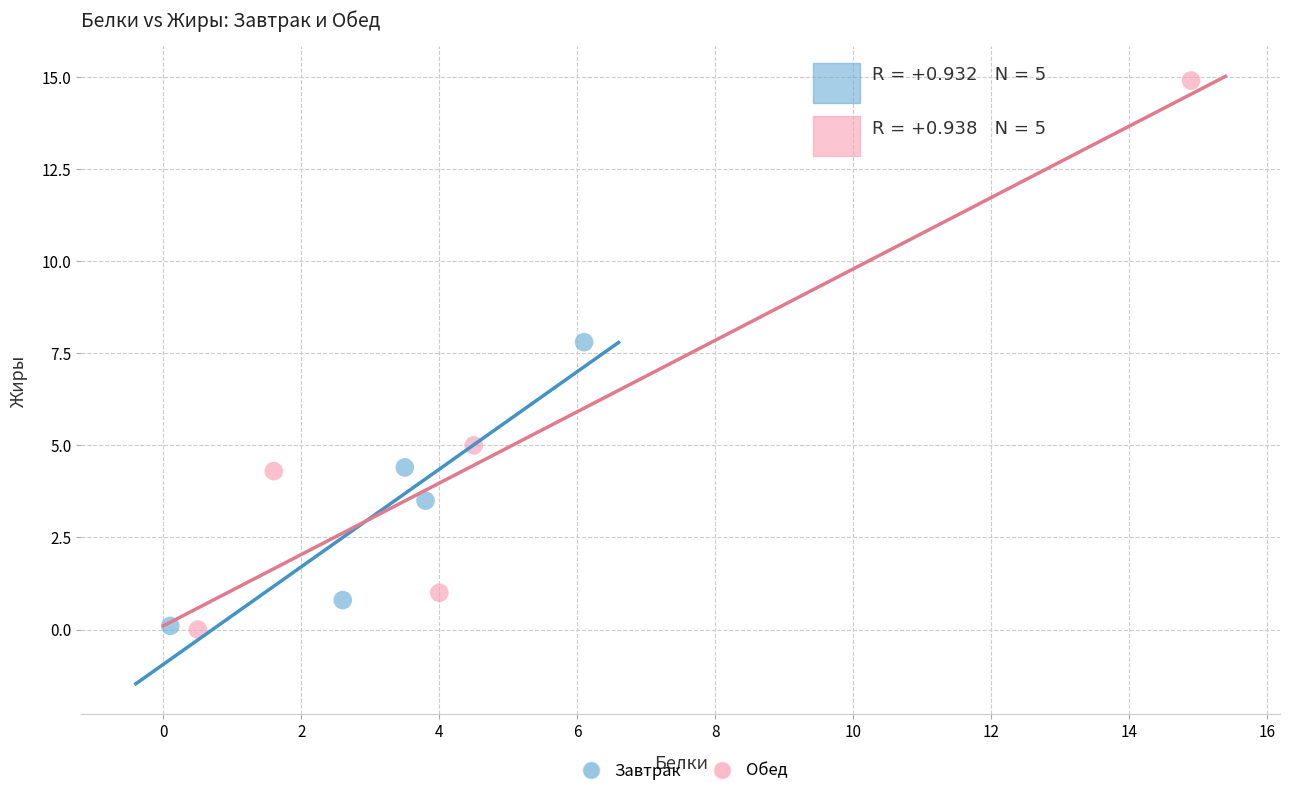

Which series contains the highest Y value?

Обед